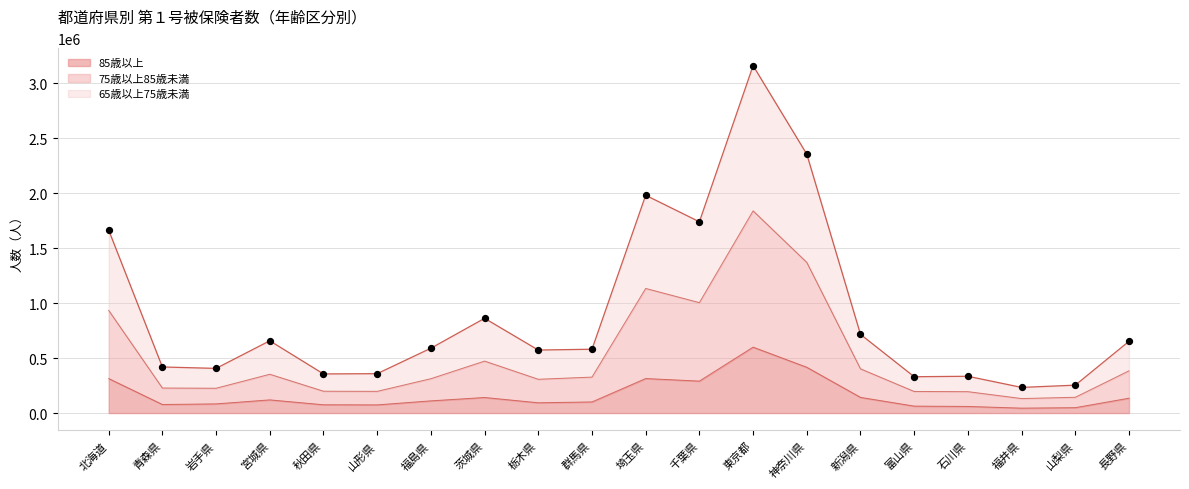

True or false: 85歳以上 has a value of 142431 at 新潟県.

True